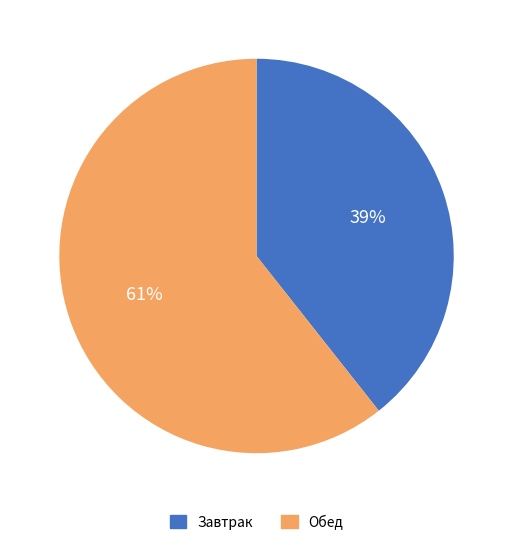

How many segments does this pie chart have?

2